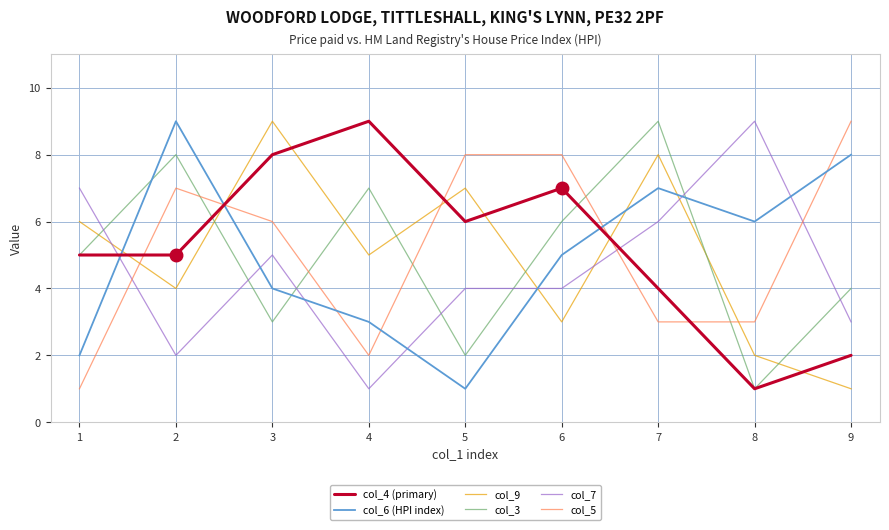

Which category has the lowest value in the col_9 series?

9